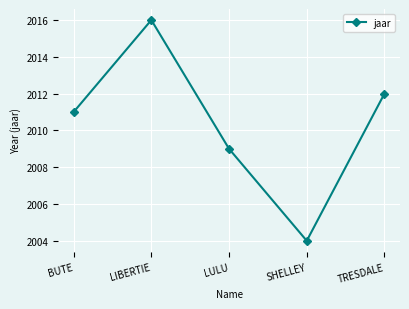

Reading right to left, what are all the values shown in this chart?

TRESDALE=2012	SHELLEY=2004	LULU=2009	LIBERTIE=2016	BUTE=2011